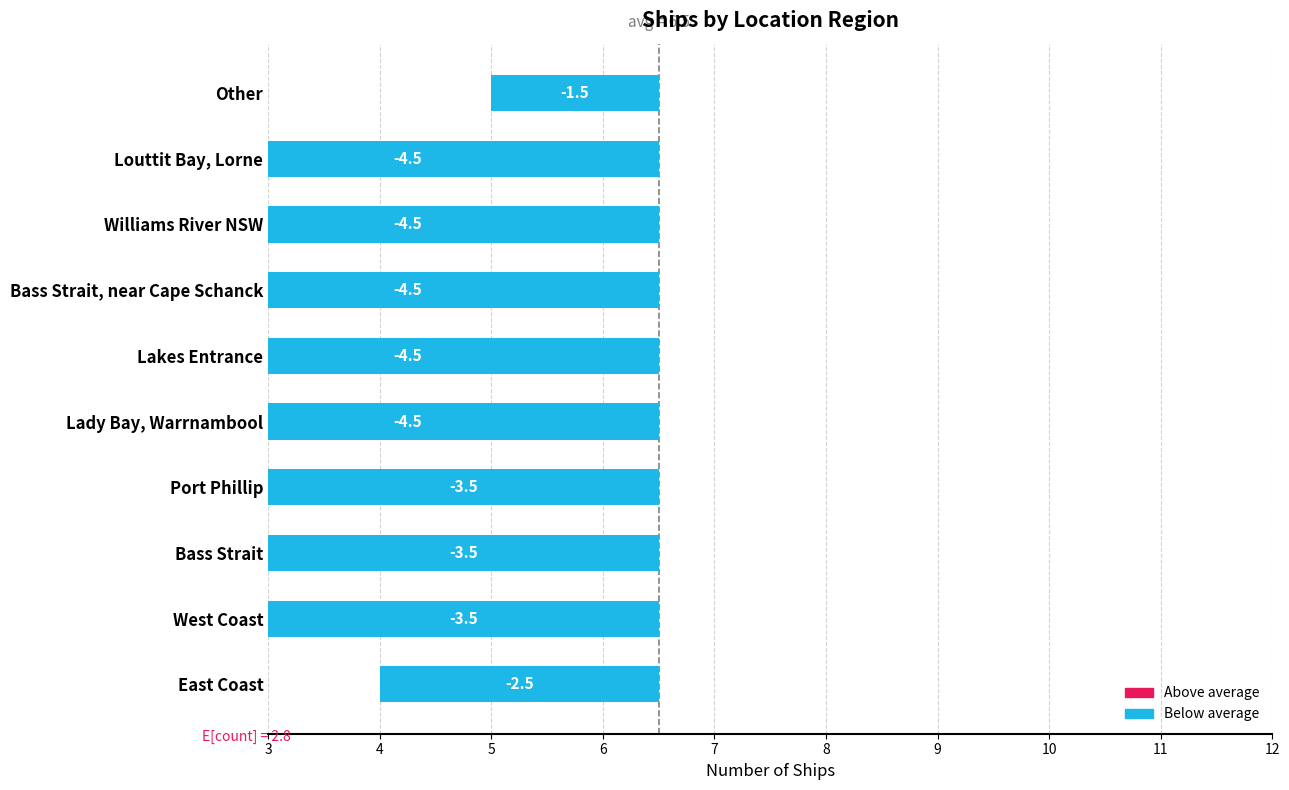

How many series are shown in this chart?

1